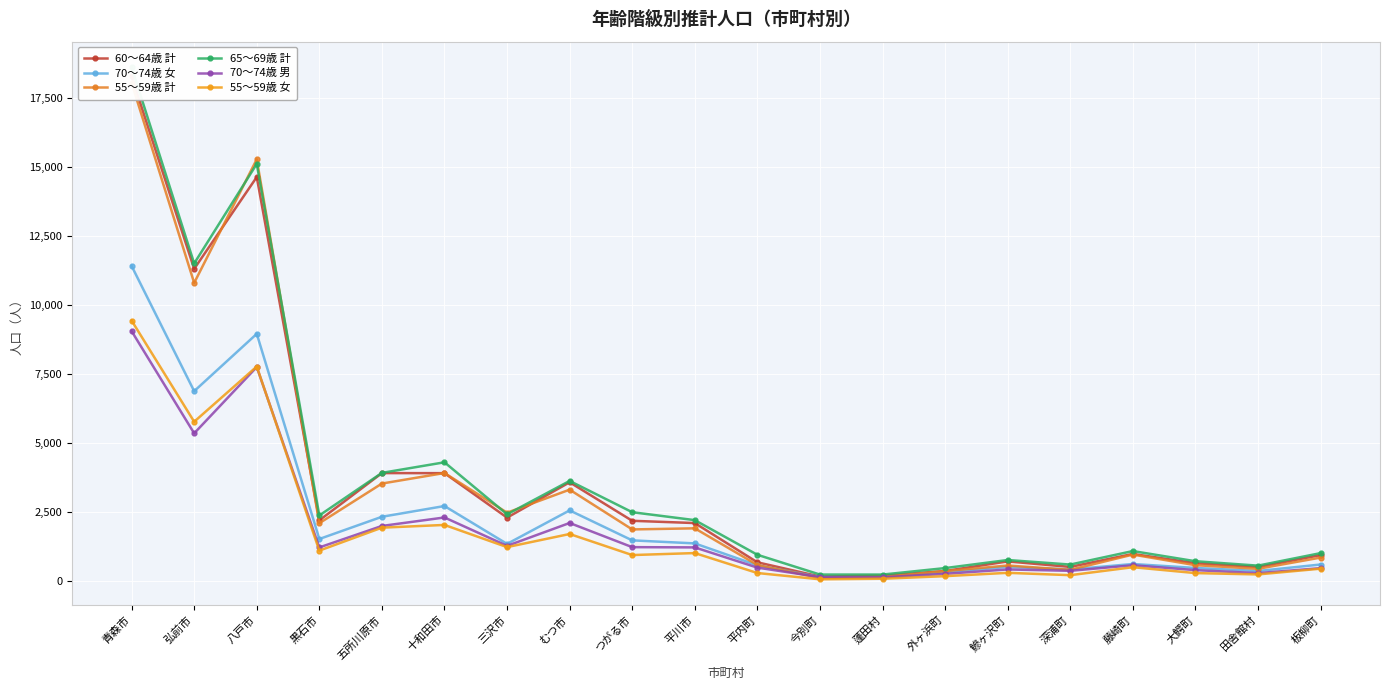

How many intersections are there between 70～74歳 男 and 70～74歳 女?

2